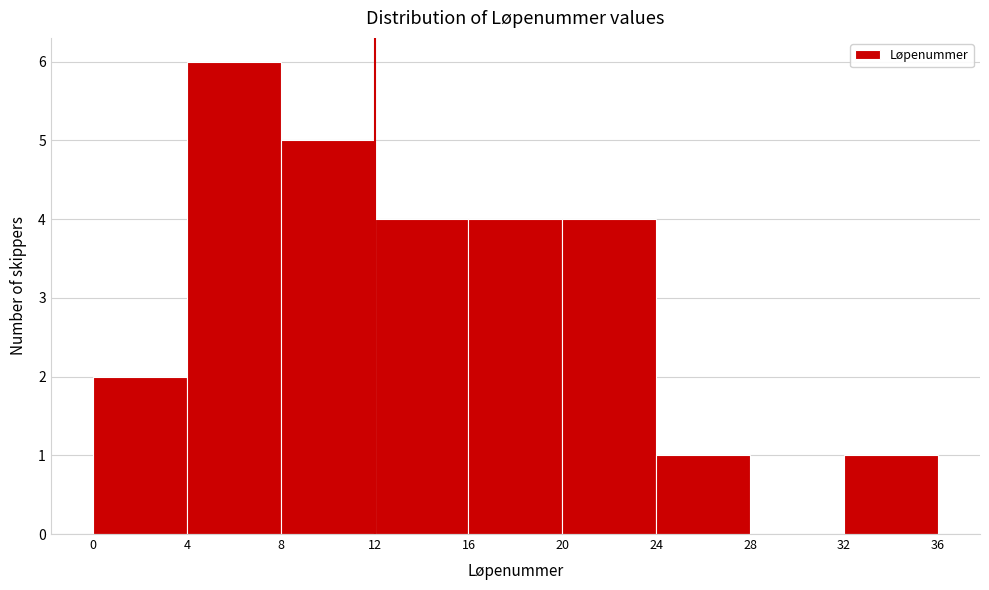

Reading left to right, list every bar in this chart as the range it spans on the x-axis followed by its height. The values are not printed on the chart, so give them approximately, as read against the axis.

0 to 4: 2
4 to 8: 6
8 to 12: 5
12 to 16: 4
16 to 20: 4
20 to 24: 4
24 to 28: 1
28 to 32: 0
32 to 36: 1